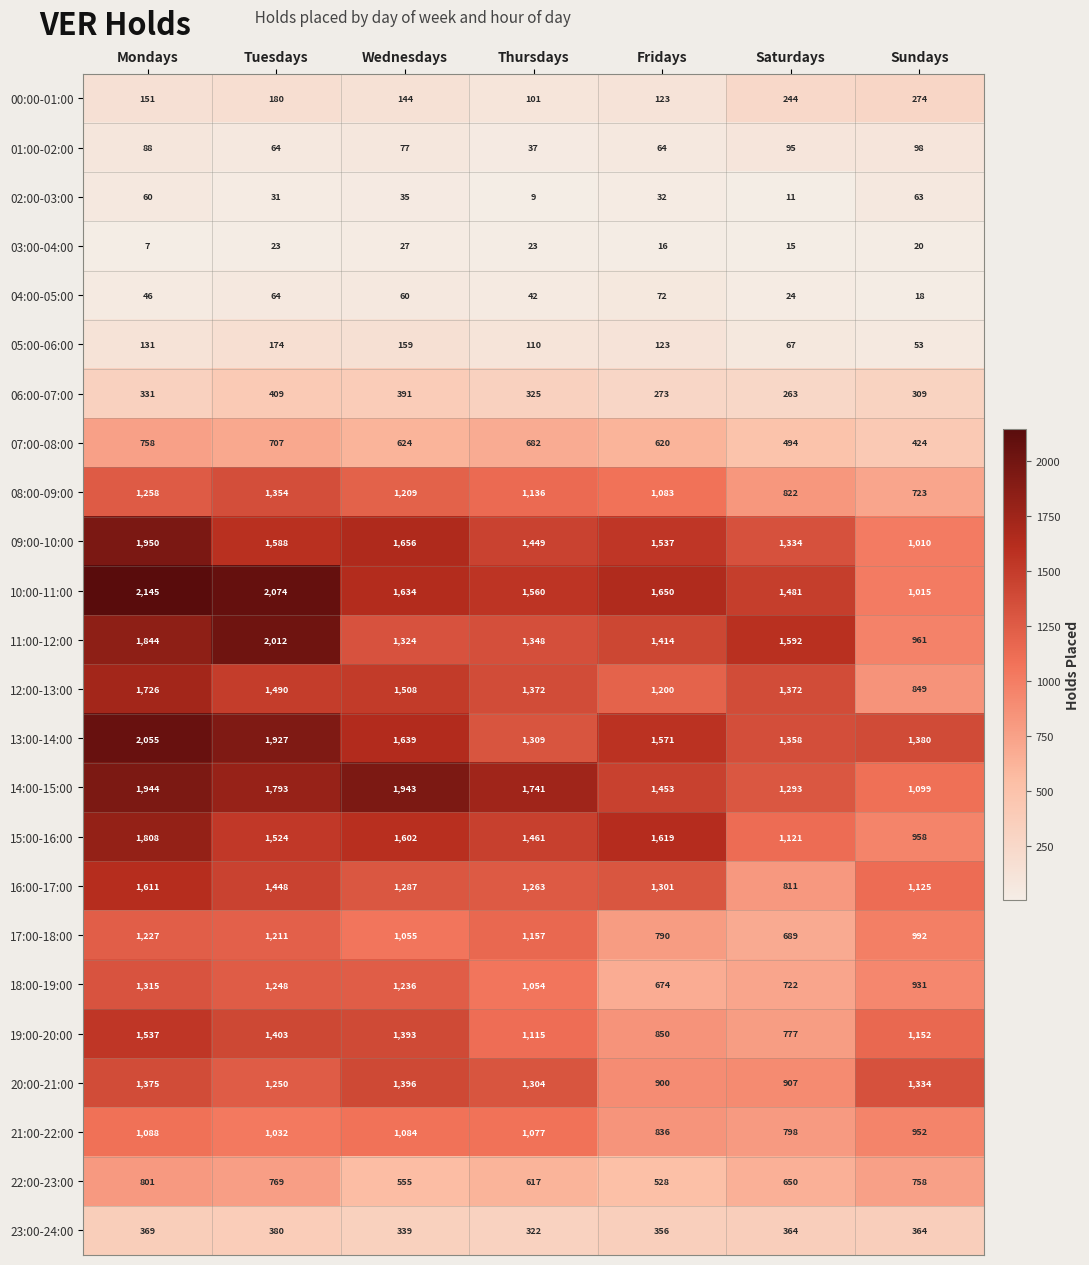

What is the average value of the 11:00-12:00 series?

1499